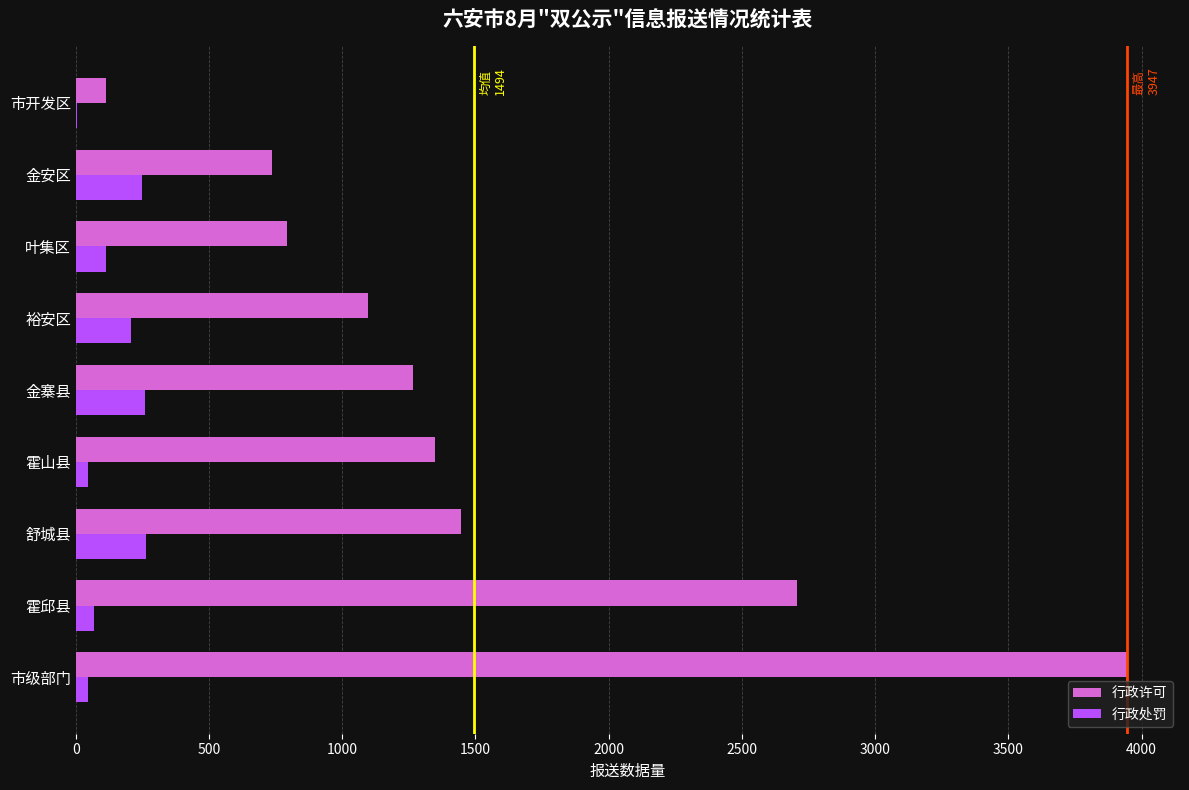

What is the sum of all 行政许可 values?

13450